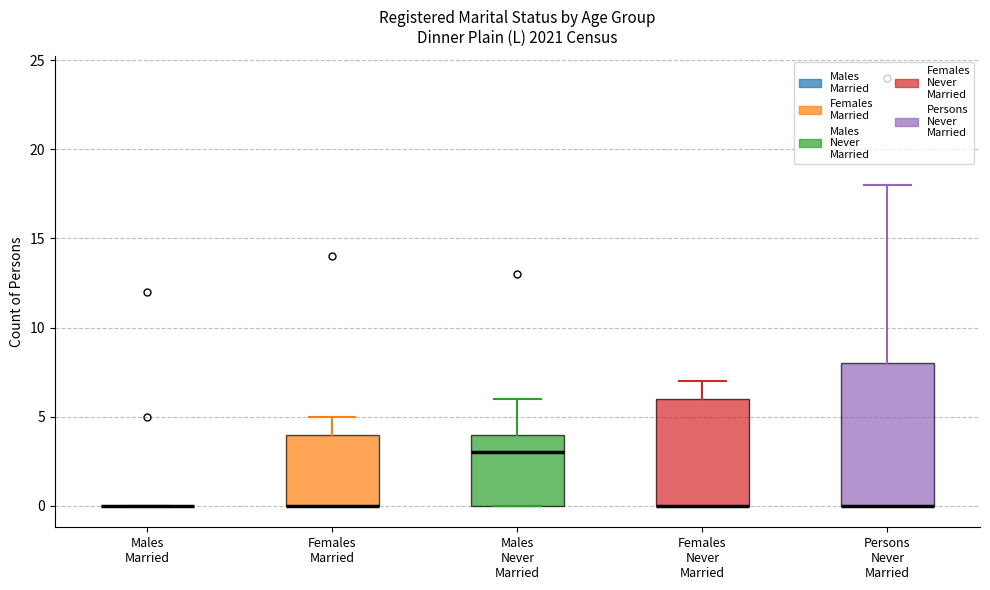

Reading left to right, read every box against the y-axis: the position of its median line, the range the box covers, and the ends of its whiskers. The values are not printed on the chart, so give them approximately, as read against the axis.

Males Married: box collapsed to a line at 0, whiskers 0 to 0
Females Married: median 0 (drawn on the box's lower edge), box 0 to 4, whiskers 0 to 5
Males Never Married: median 3, box 0 to 4, whiskers 0 to 6
Females Never Married: median 0 (drawn on the box's lower edge), box 0 to 6, whiskers 0 to 7
Persons Never Married: median 0 (drawn on the box's lower edge), box 0 to 8, whiskers 0 to 18